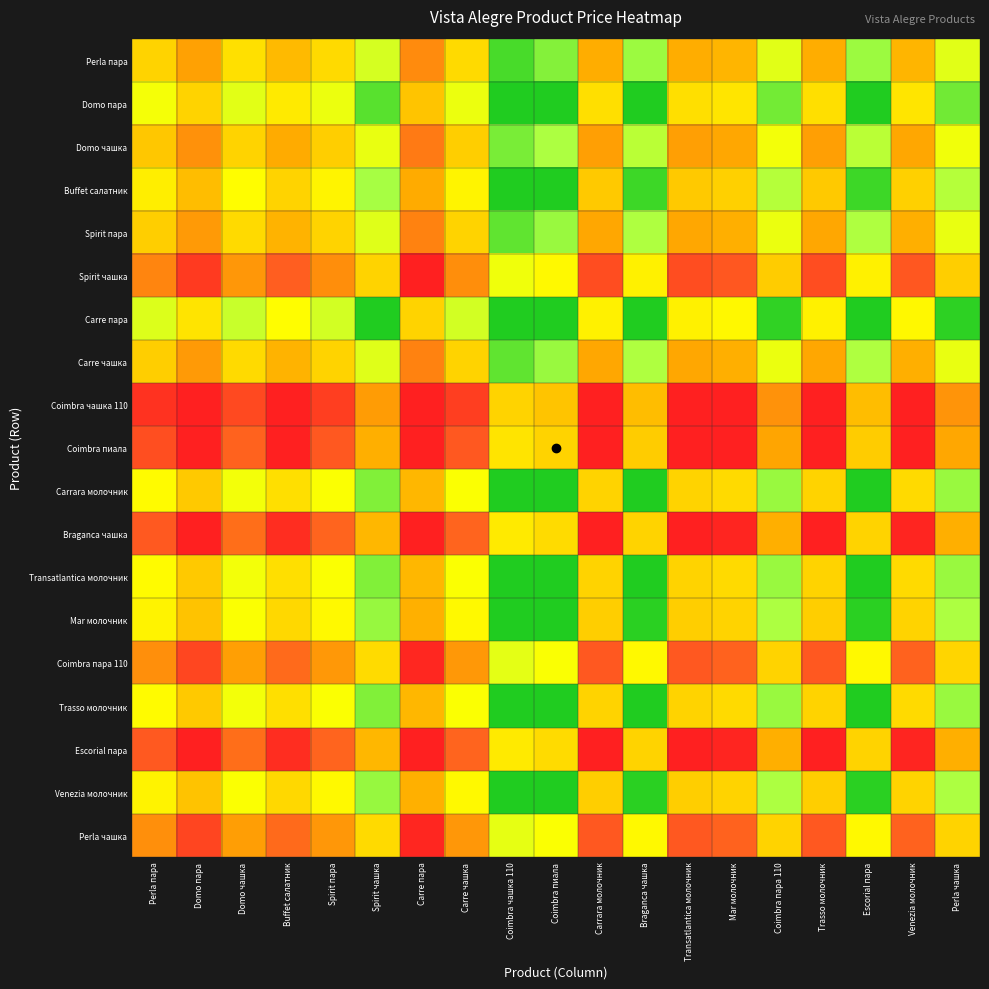

At how many categories does at least one series exceed 0?

19